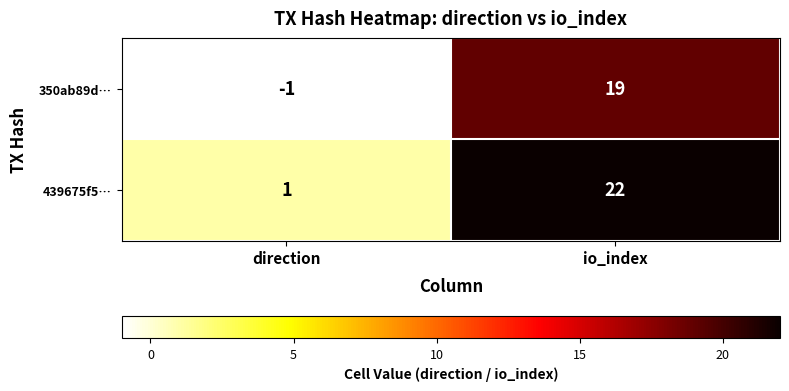

Which series changed the most between direction and io_index?

439675f5…